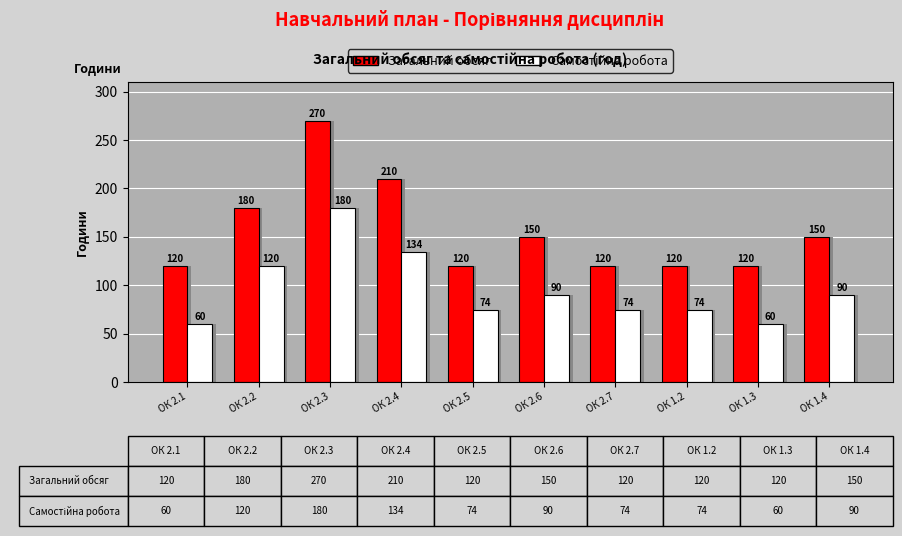

What is the total value across all series at ОК 2.1?

180